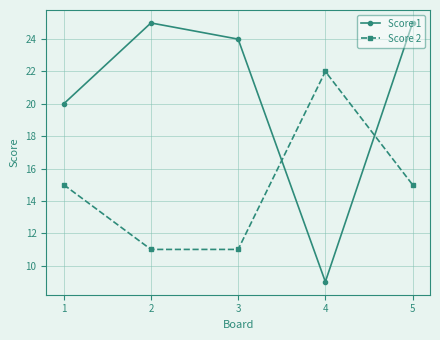

Reading left to right, extract all data points from this chart.

Score 1: 20	25	24	9	25
Score 2: 15	11	11	22	15